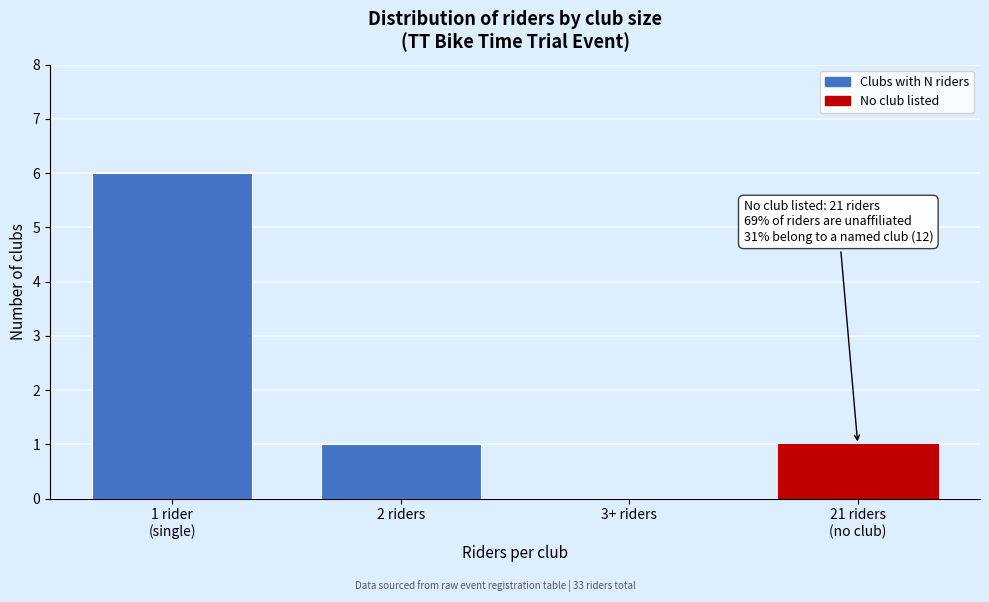

The value at 2 riders is 1. True or false?

True